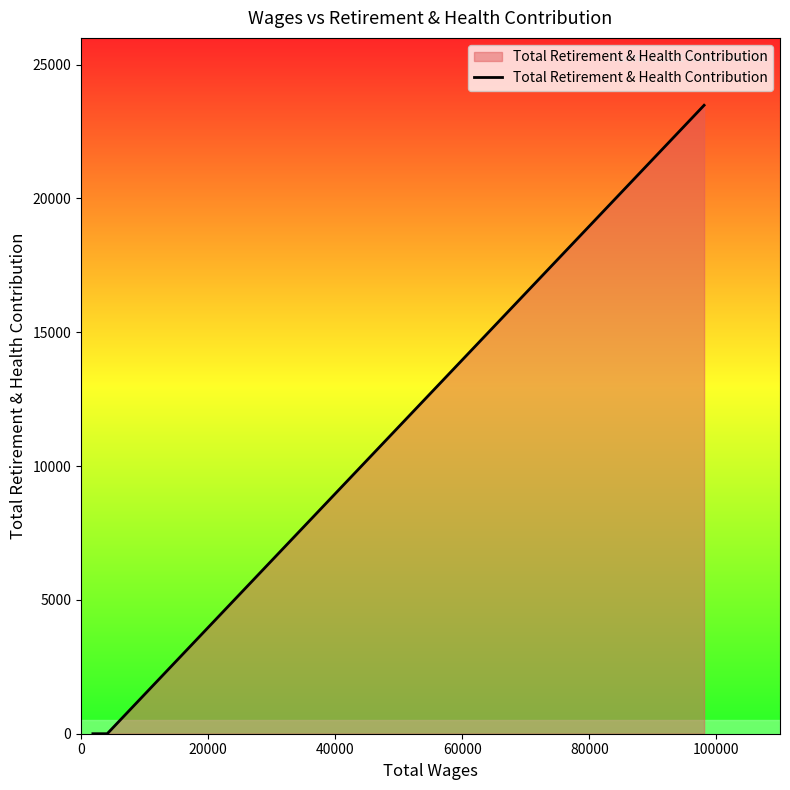

What is the greatest value displayed?

23482